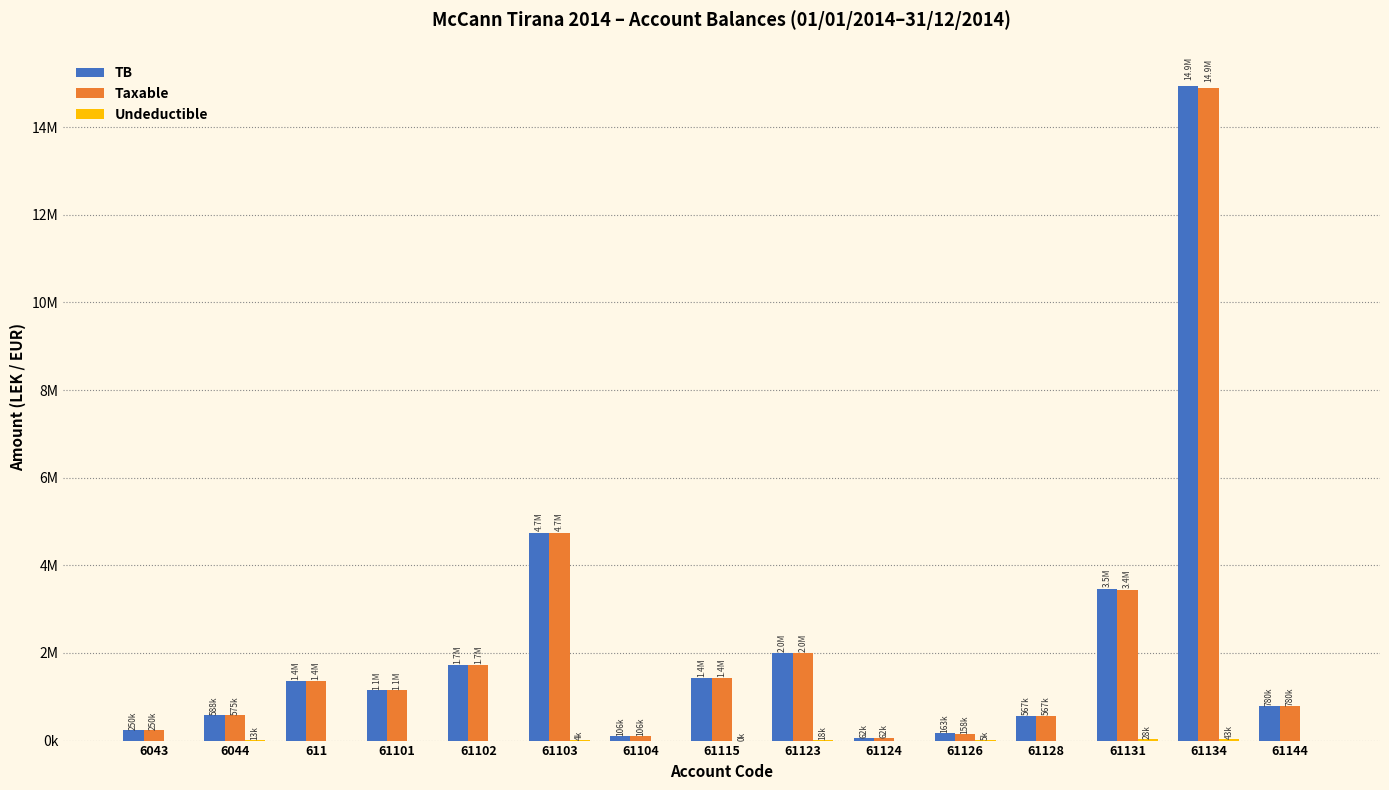

Does the chart contain stacked bars?

No